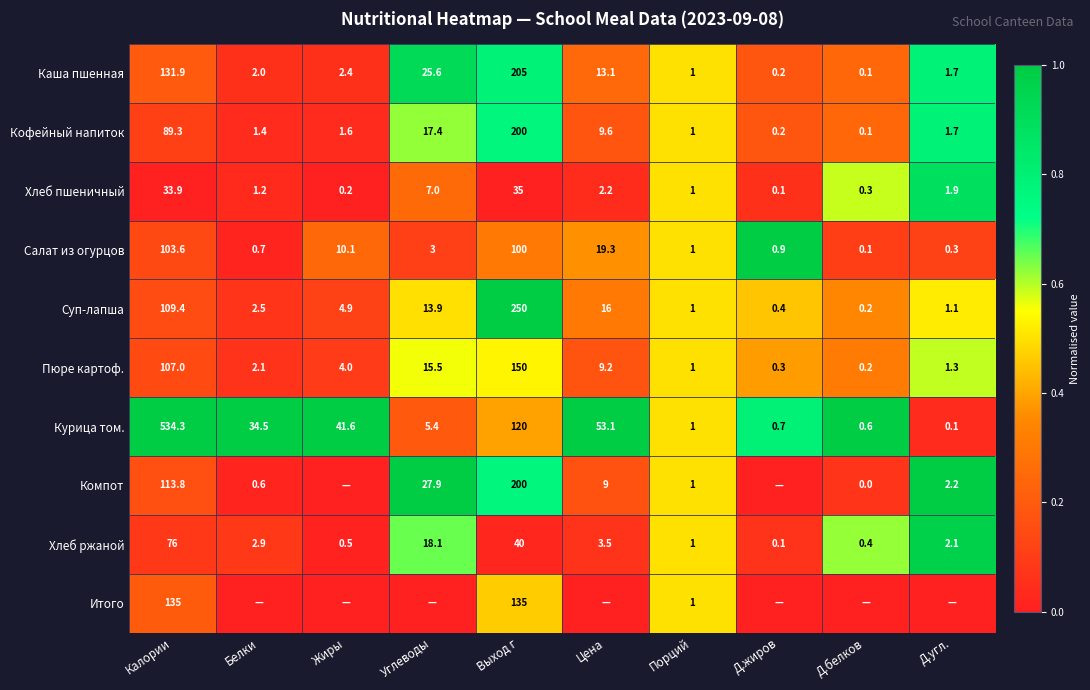

Rank the categories by Кофейный напиток value from highest to lowest.

Выход г, Калории, Углеводы, Цена, Д.угл., Жиры, Белки, Порций, Д.жиров, Д.белков